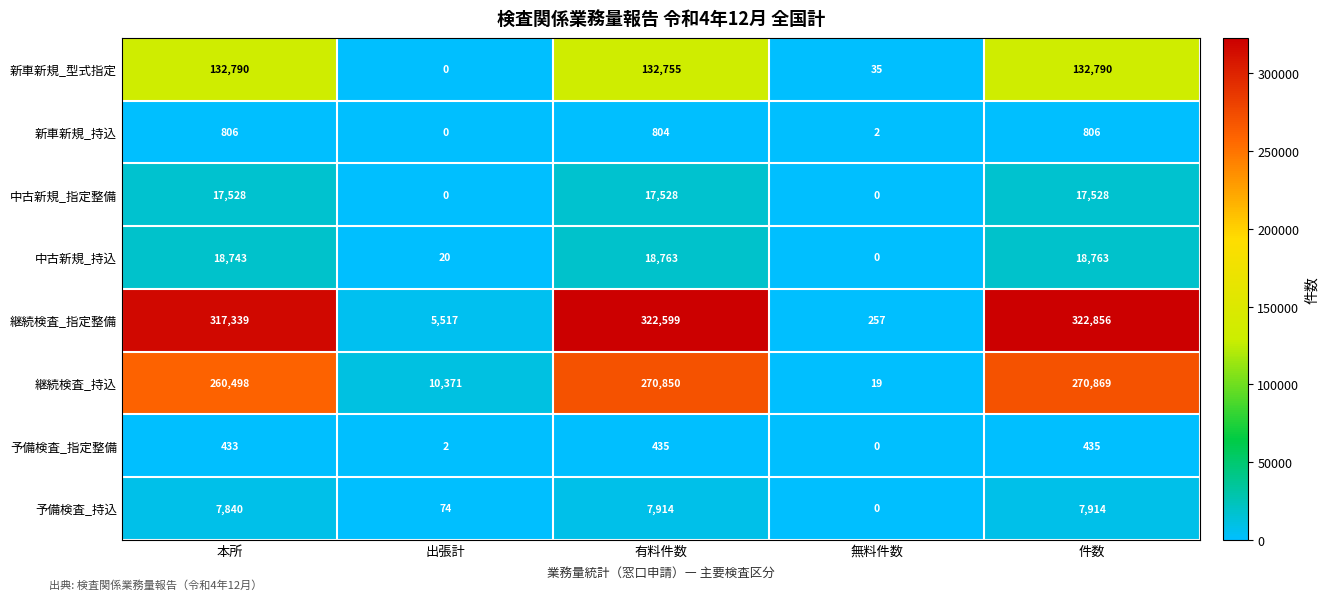

At how many categories does at least one series exceed 126827?

3